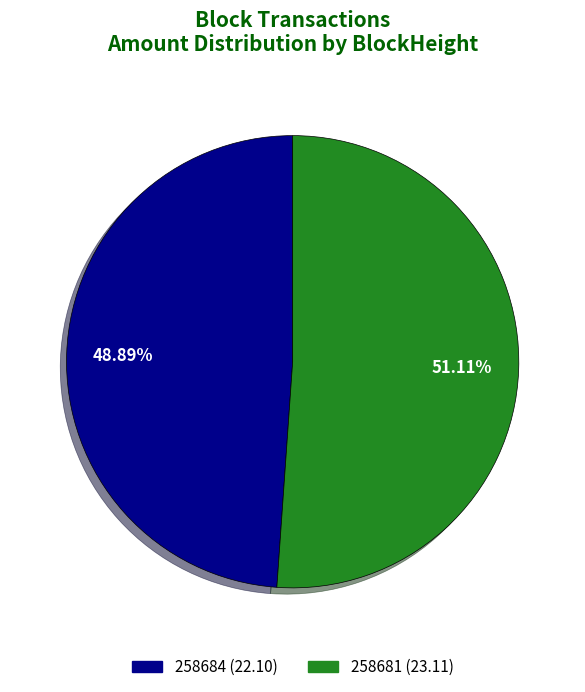

True or false: 258681 accounts for 88% of the total.

False